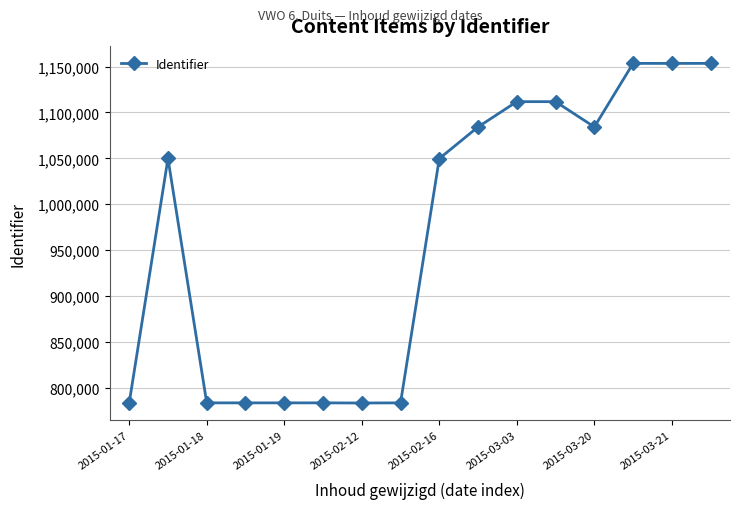

Does the chart have visible grid lines?

Yes